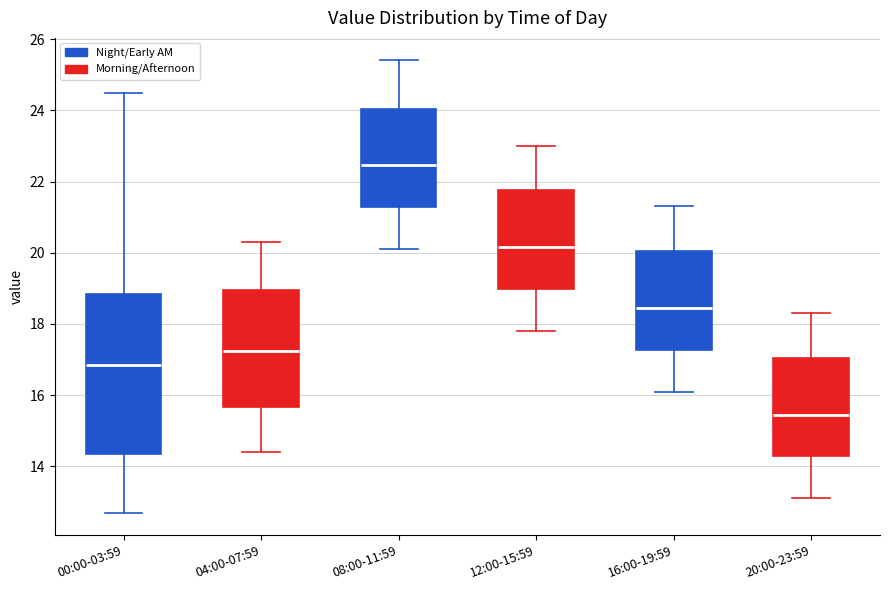

Which box is the tallest, from its lower edge to its upper edge?

00:00-03:59